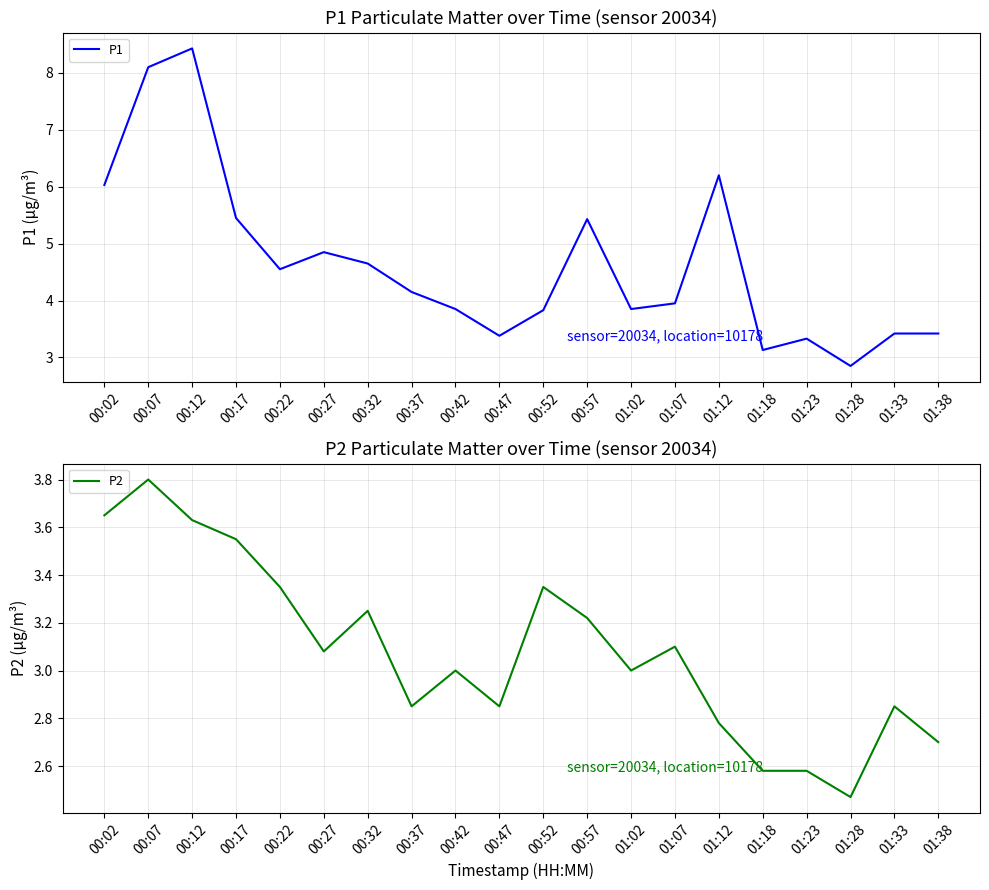

What is the label of the 3rd point from the left?

00:12